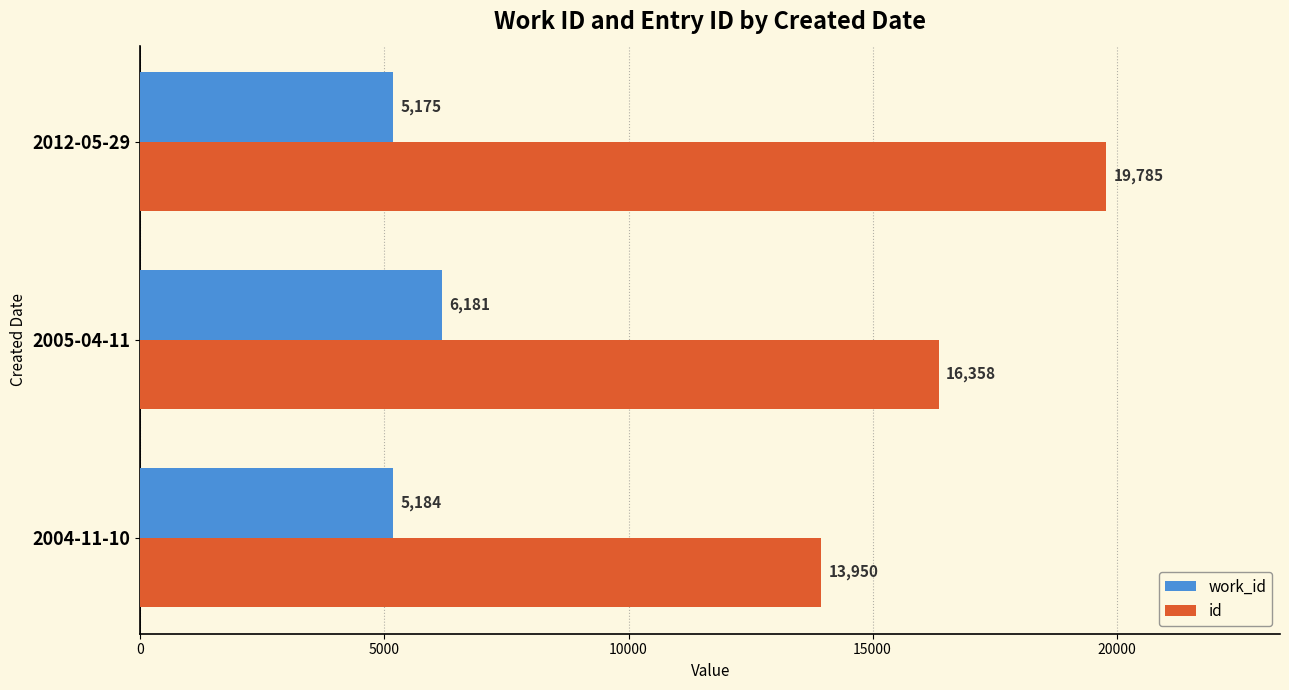

What is the difference between the second highest and minimum values in the id series?

2408